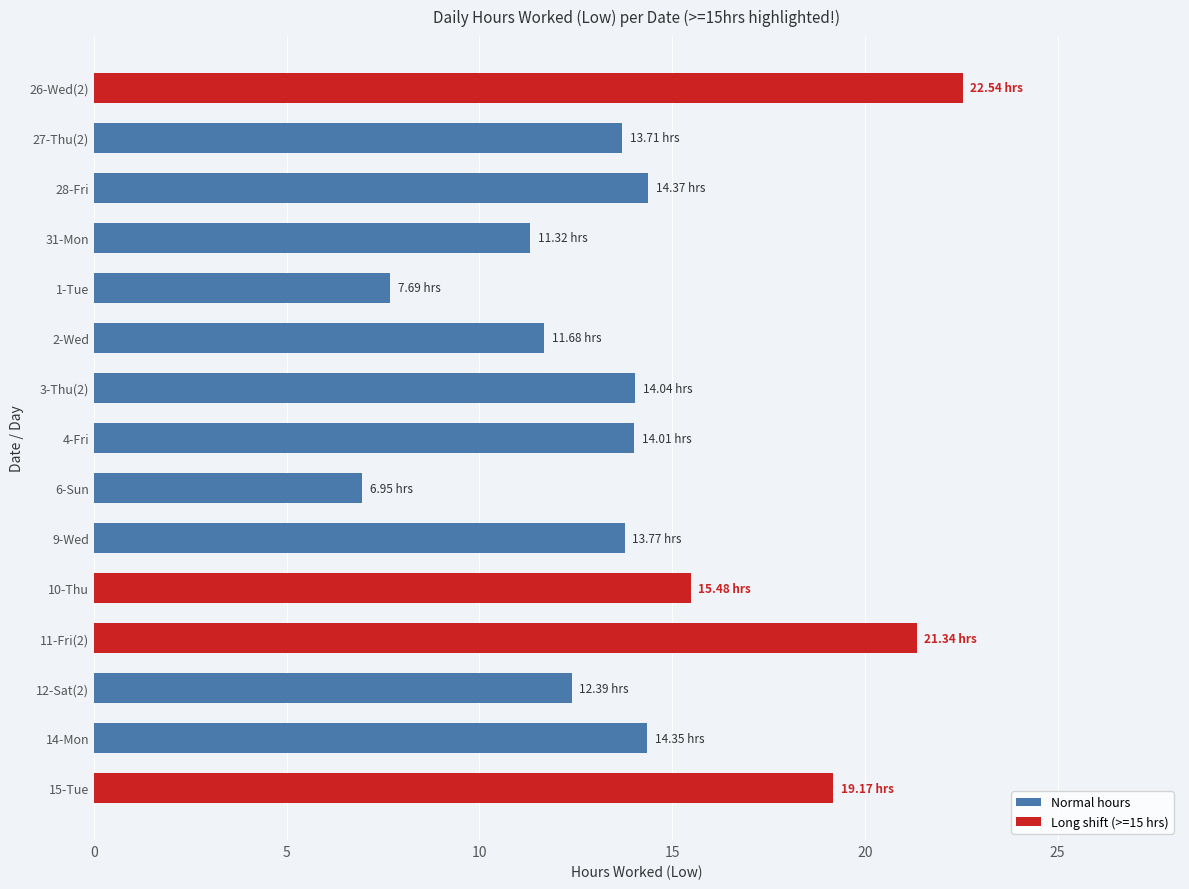

What is the sum of all values?

212.8